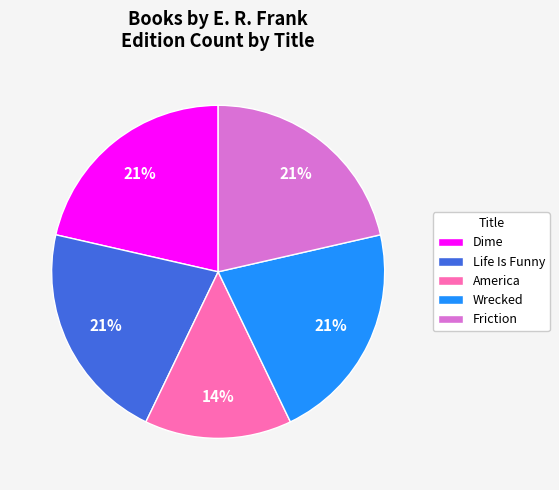

What is the ratio of the value at America to the value at Dime?

0.7